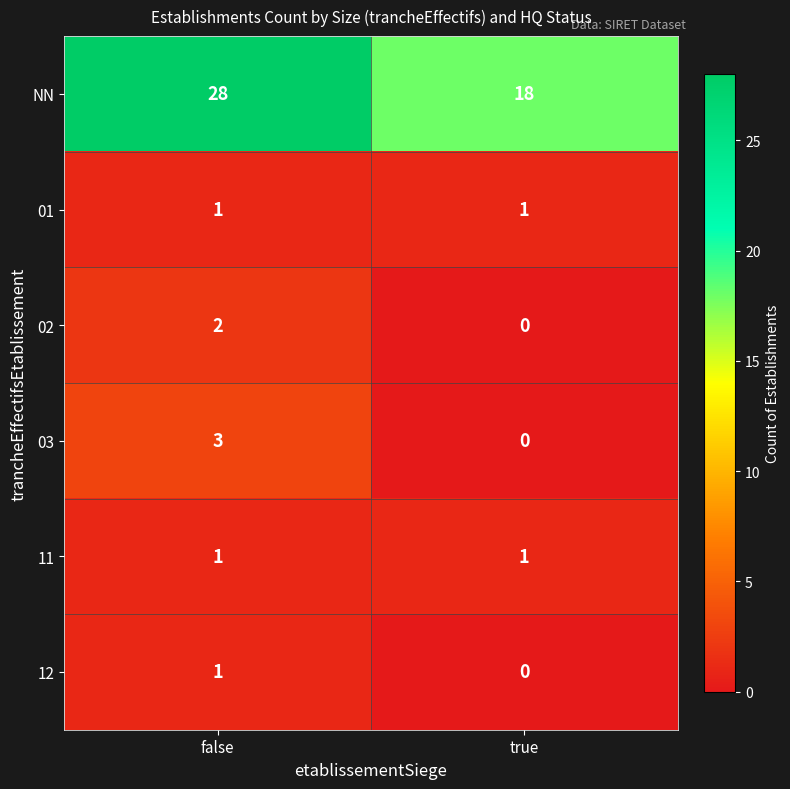

Which series changed the most between false and true?

NN